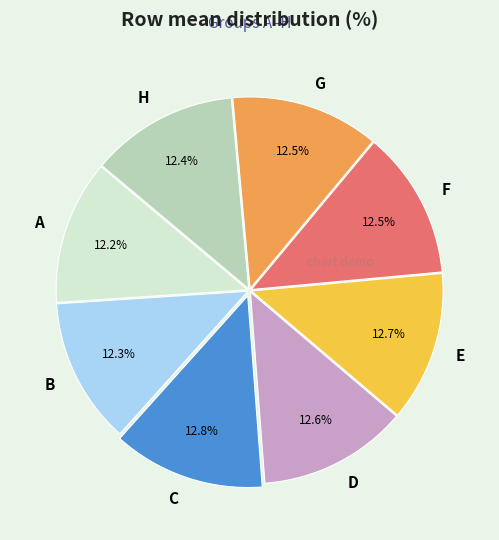

Combined, do A and H account for over 50%?

No